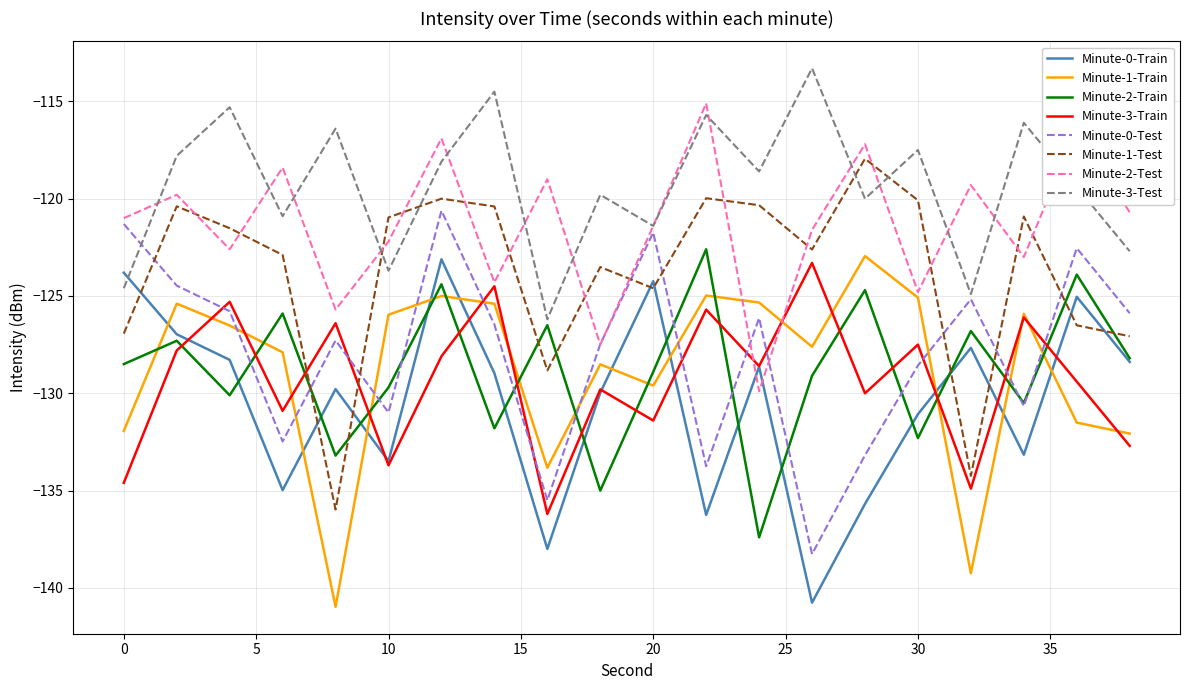

Which series has the largest total across all categories?

Minute-3-Test